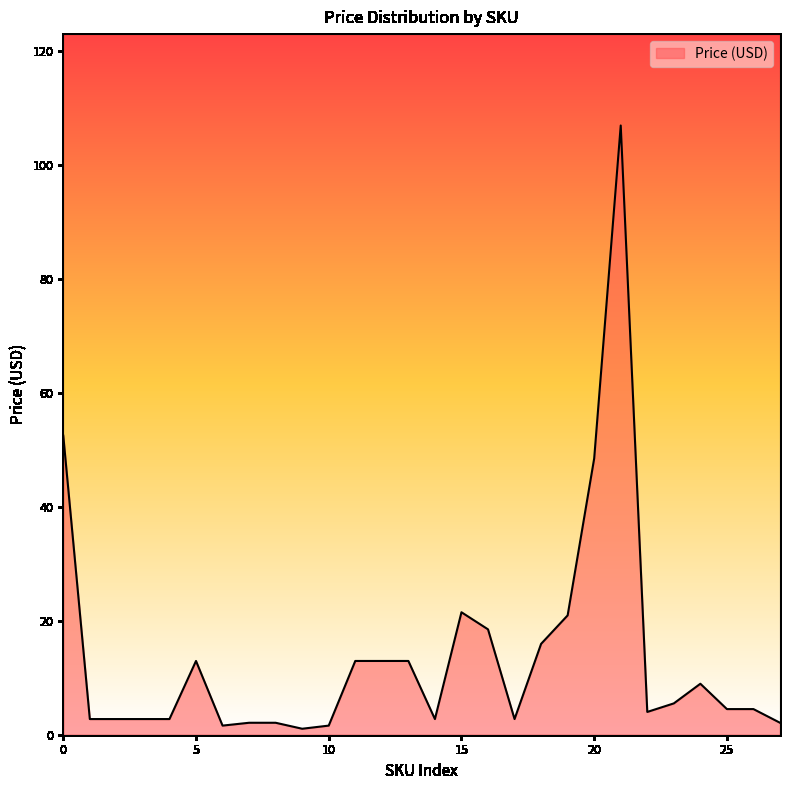

What is the minimum value shown in the chart?

1.1